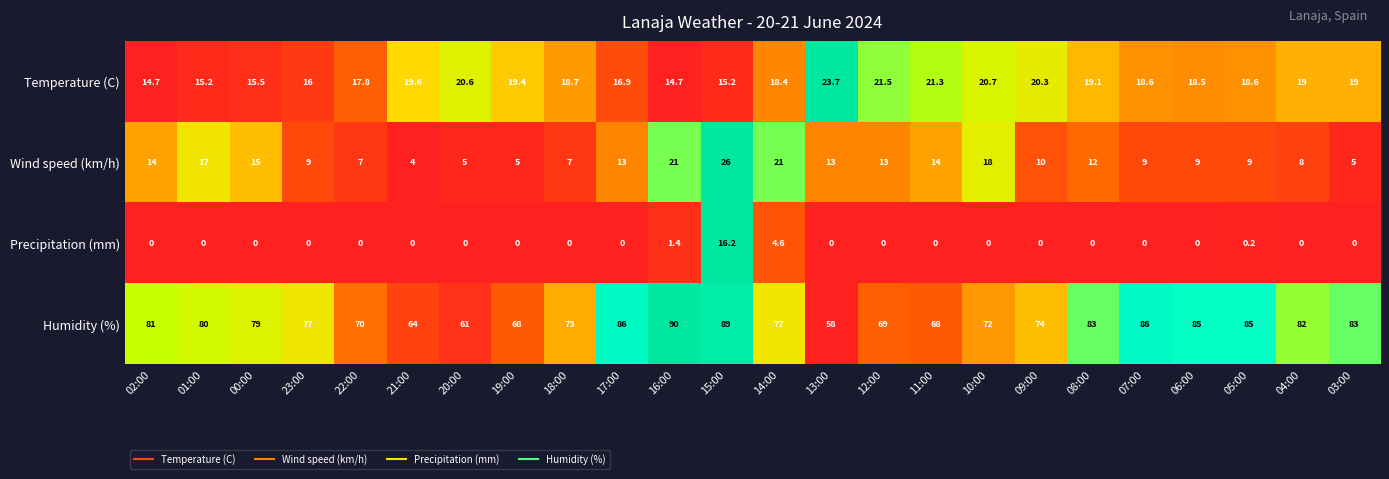

Which category has the highest value across all series?

16:00